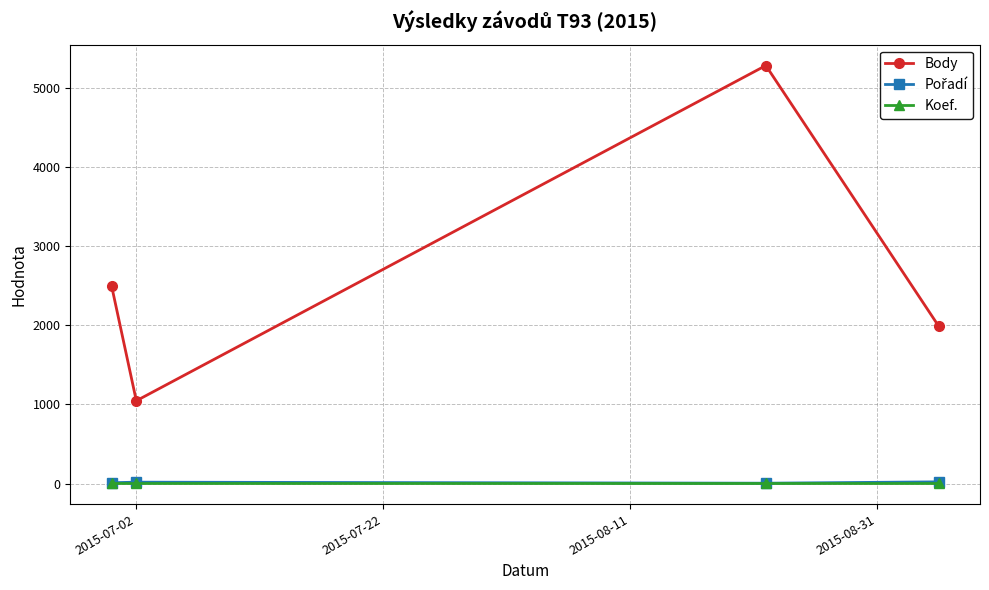

True or false: Body and Koef. cross at least once.

False